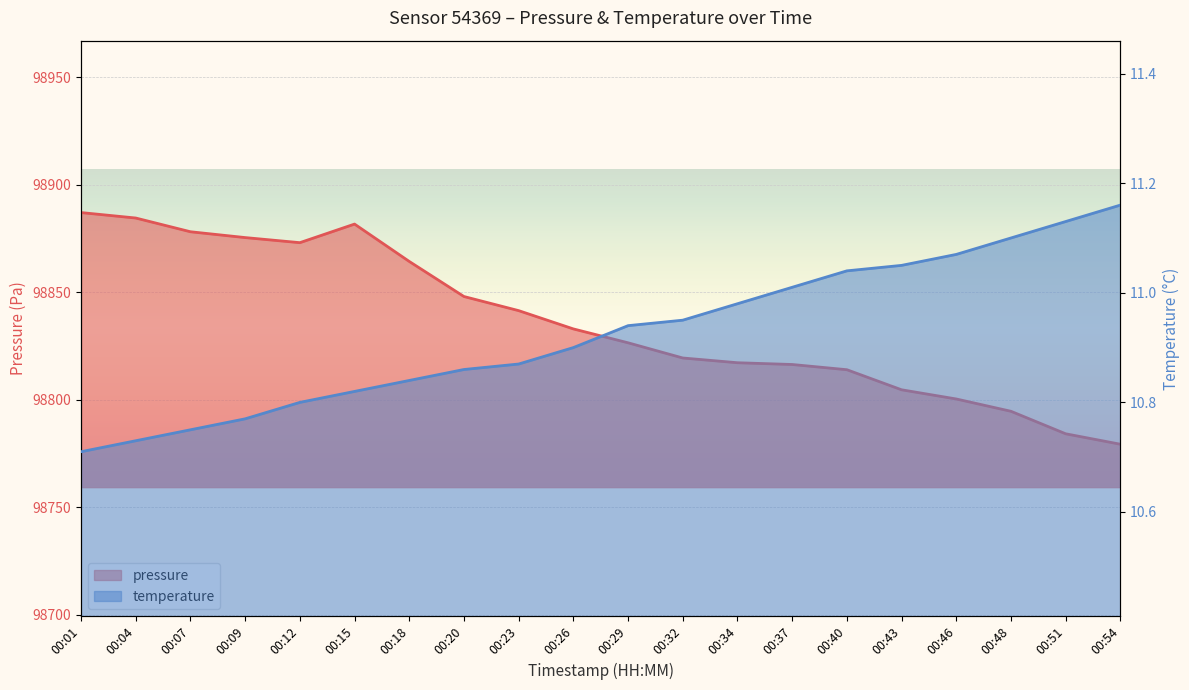

True or false: pressure and temperature intersect in this chart.

False